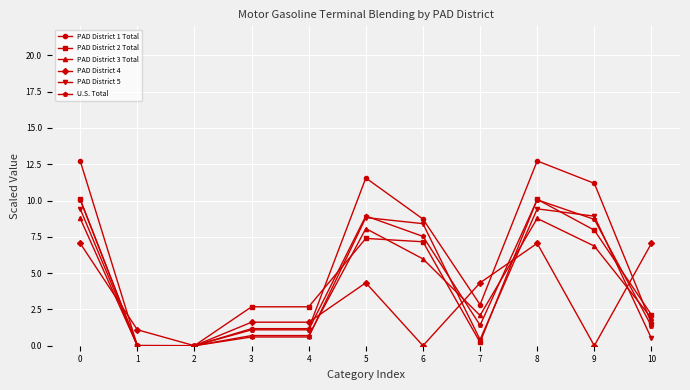

True or false: PAD District 4 has more than 1 points higher than both neighbors.

True